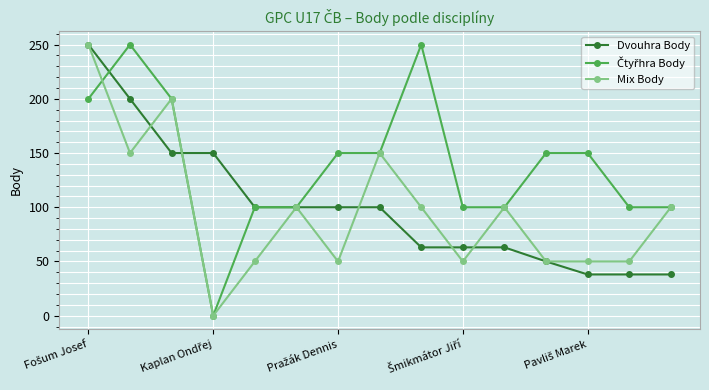

True or false: Mix Body has more than 1 interior local peaks.

True